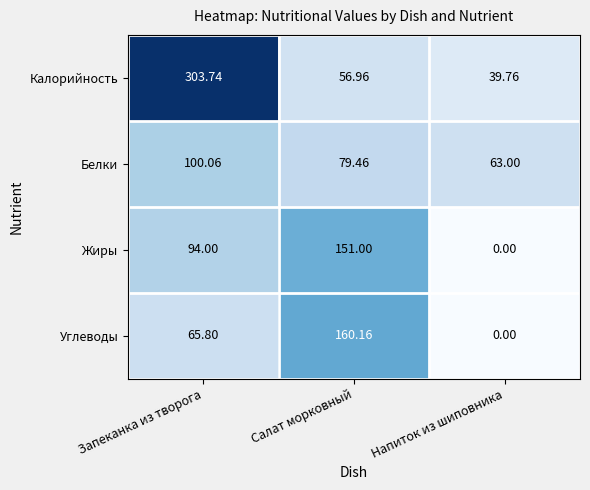

Which series has the largest total across all categories?

Калорийность